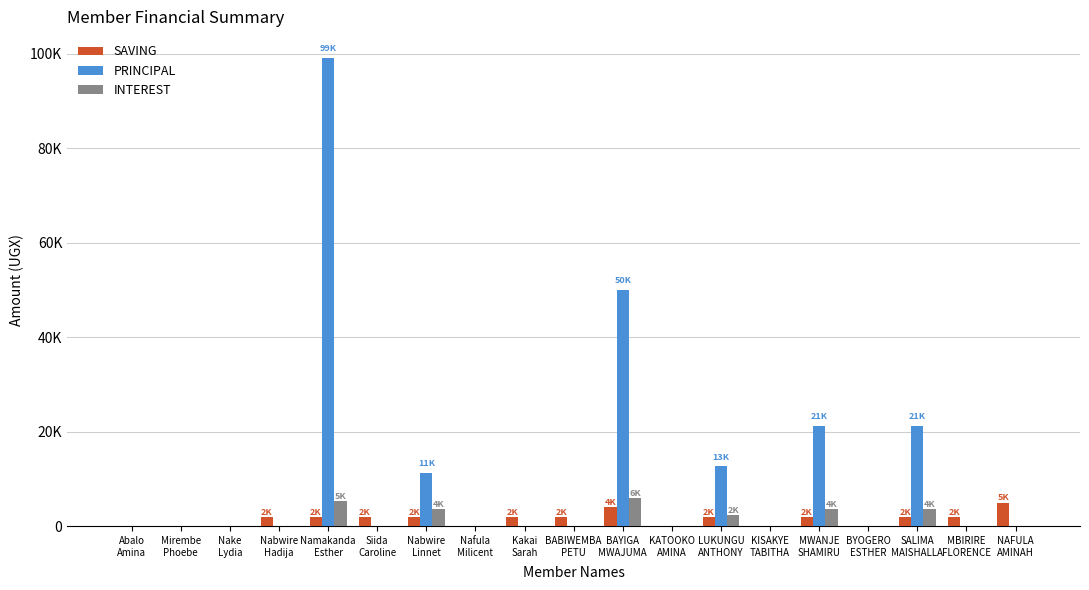

The PRINCIPAL series shows 0 at BABIWEMBA
PETU. True or false?

True